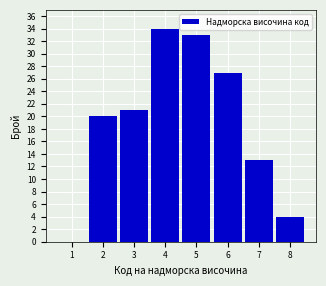

Reading left to right, transcribe all the data shown in this chart.

1=0	2=20	3=21	4=34	5=33	6=27	7=13	8=4